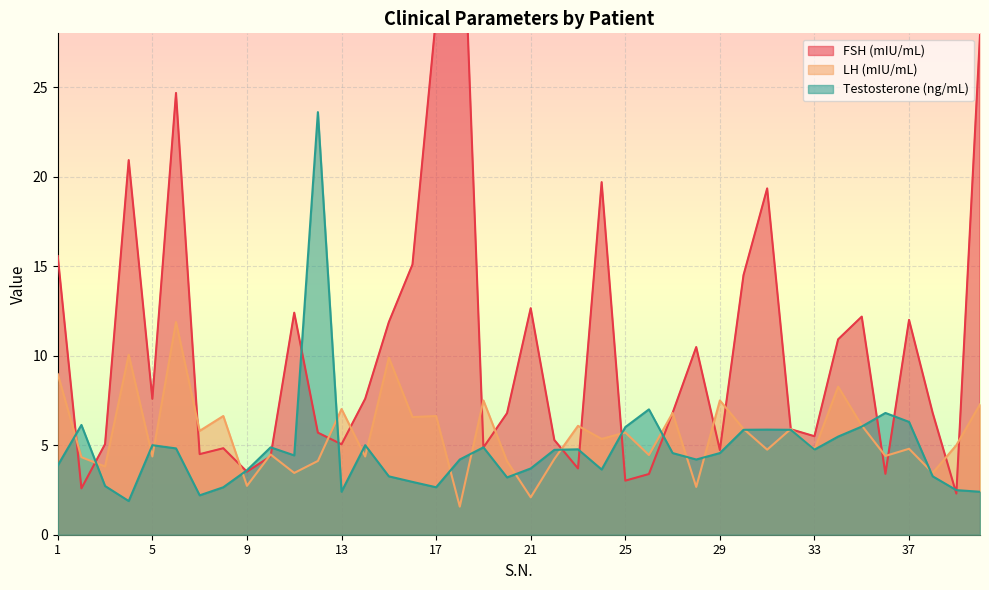

Rank the series by their maximum value, from highest to lowest.

FSH (mIU/mL), Testosterone (ng/mL), LH (mIU/mL)